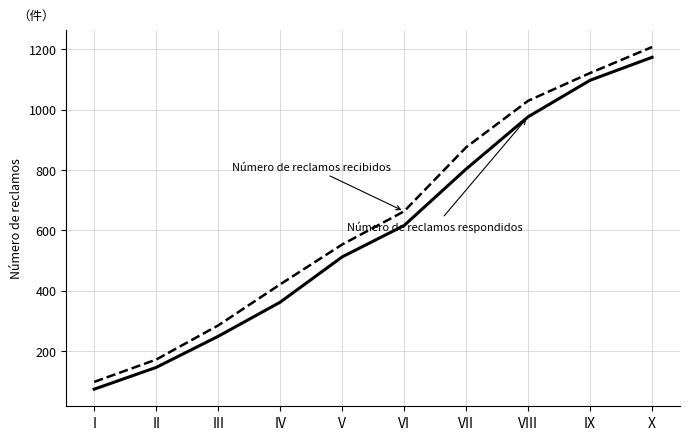

What is the difference between the highest and lowest values at V?

41